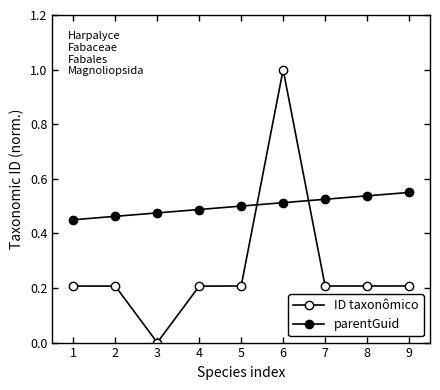

Count the number of data series in this chart.

2